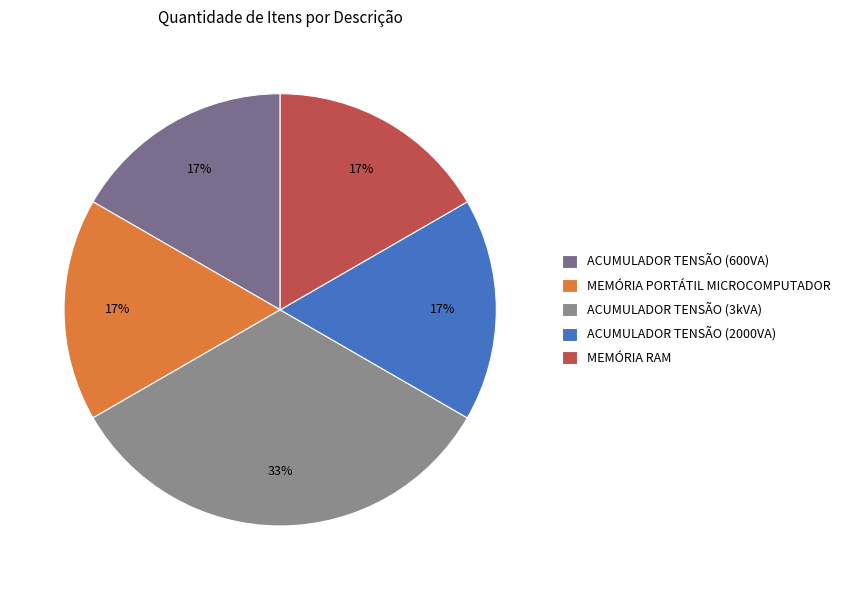

Which category has the smallest portion of the pie?

ACUMULADOR TENSÃO (600VA)